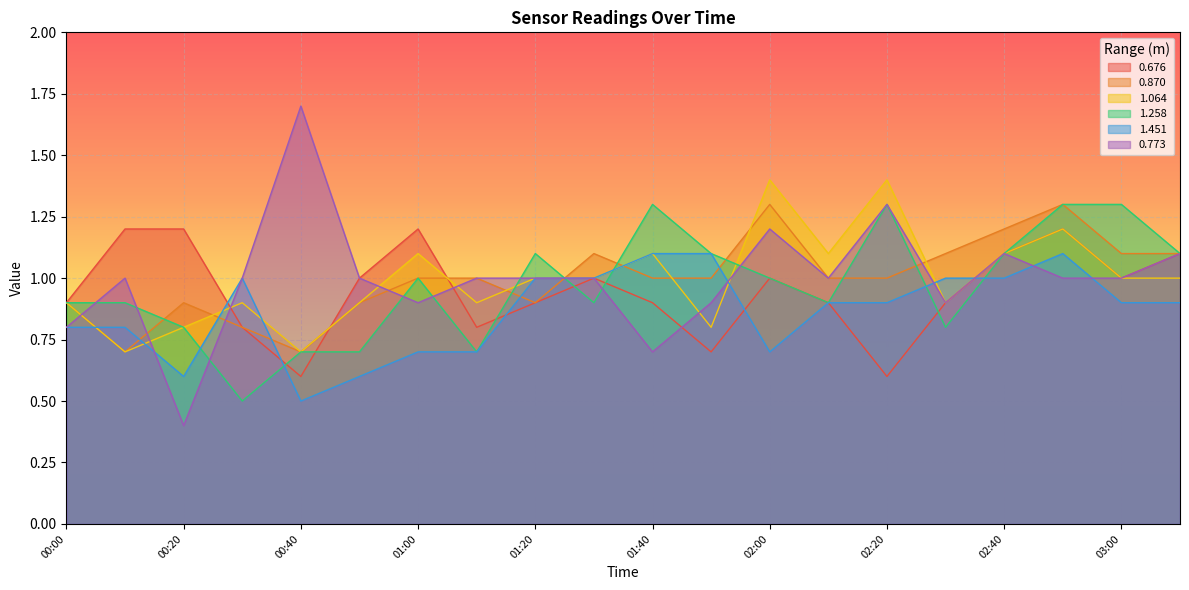

Which series has the largest total across all categories?

0.870